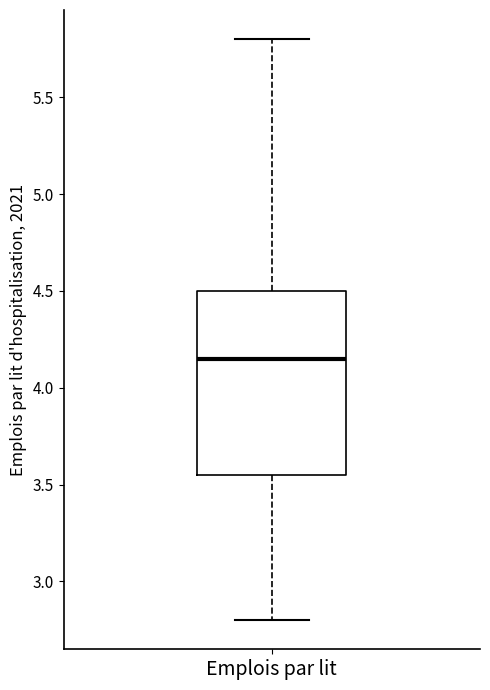

Transcribe this box plot: give where the median line is, the range the box spans, and where the two whiskers end, as read against the y-axis. The values are not printed on the chart, so give them approximately, as read against the axis.

median 4.15, box 3.55 to 4.50, whiskers 2.80 to 5.80